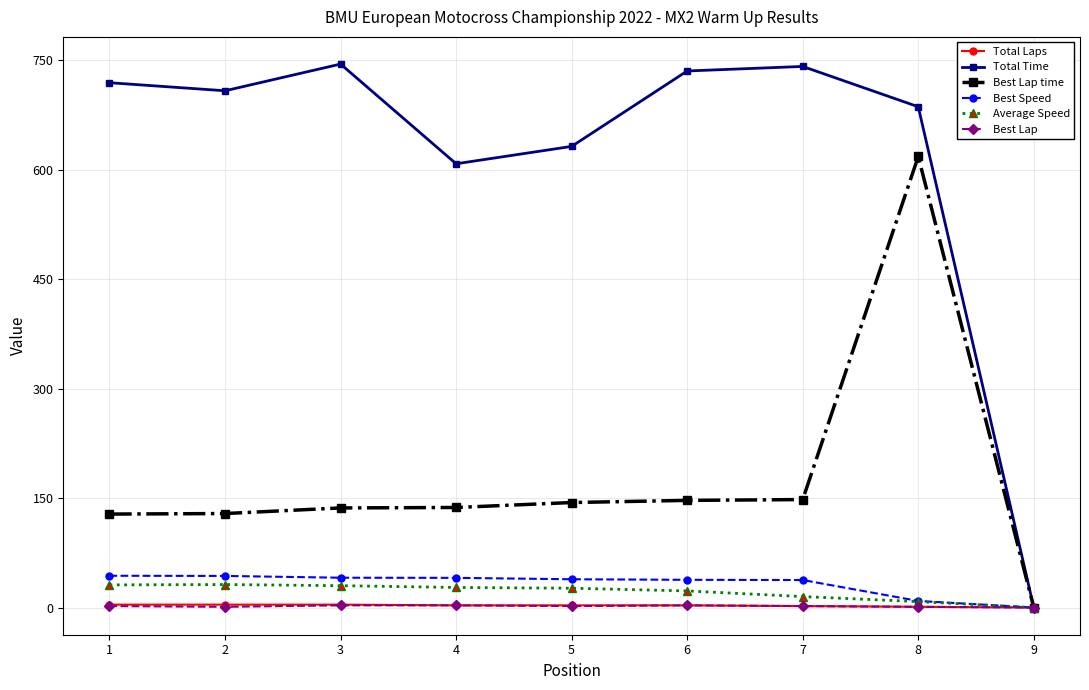

How many interior local peaks does the Total Time series have?

2